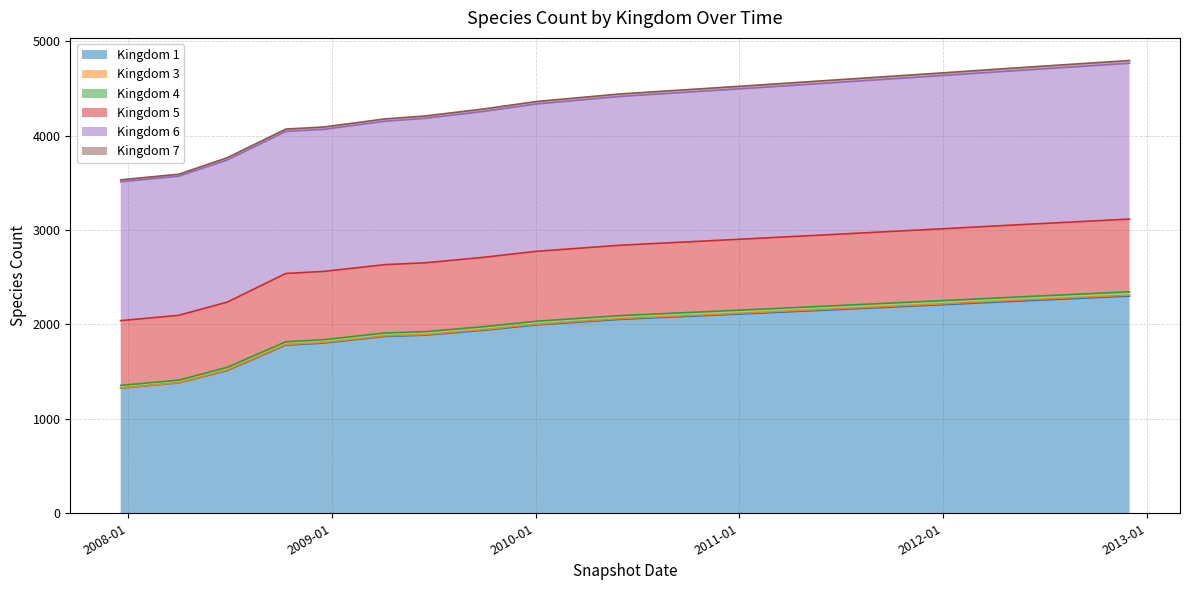

Reading right to left, what are all the values shown in this chart?

Kingdom 1: 2300	2251	2200	2150	2101	2053	1994	1938	1886	1873	1802	1781	1511	1381	1325
Kingdom 3: 11	11	10	10	9	9	8	8	7	7	7	7	7	2	2
Kingdom 4: 34	33	33	32	32	31	31	30	30	29	29	28	27	27	27
Kingdom 5: 770	765	760	755	750	745	740	735	729	724	723	723	691	686	686
Kingdom 6: 1650	1635	1620	1605	1590	1575	1560	1545	1530	1518	1504	1504	1504	1473	1470
Kingdom 7: 29	29	28	28	27	27	26	26	25	25	25	25	25	21	21